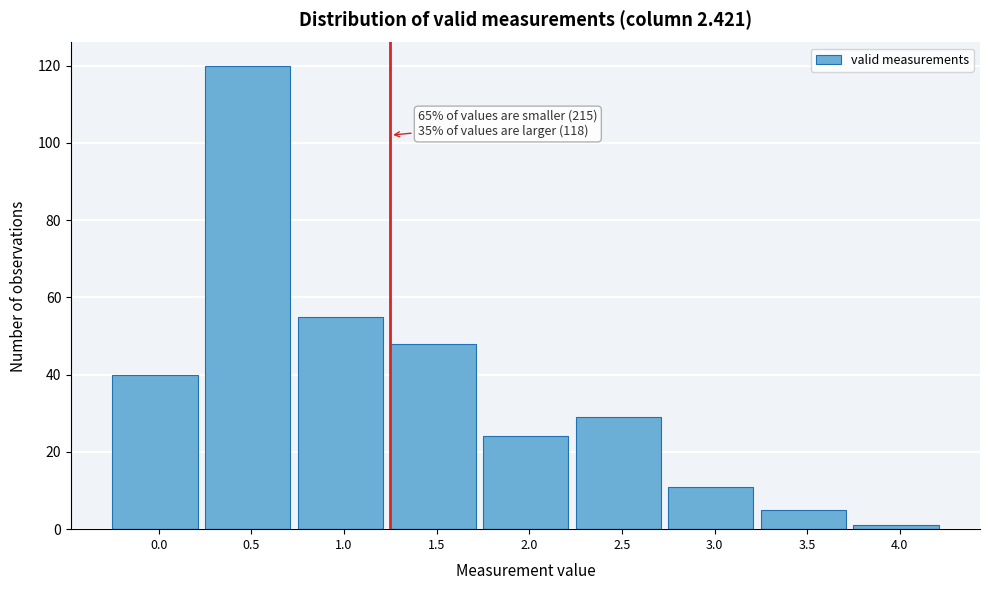

Reading left to right, transcribe all the data shown in this chart.

40	120	55	48	24	29	11	5	1